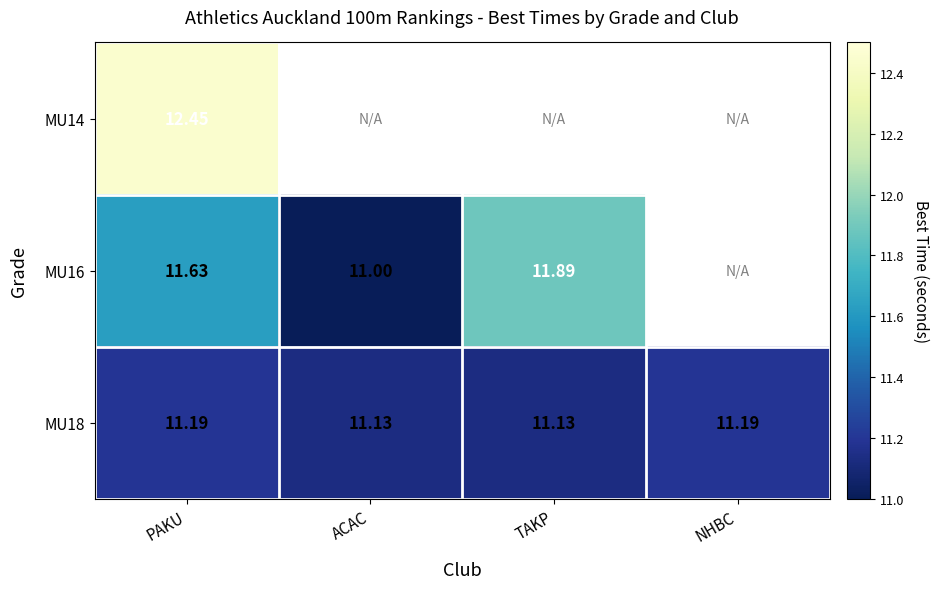

Between TAKP and NHBC, which is larger?

TAKP